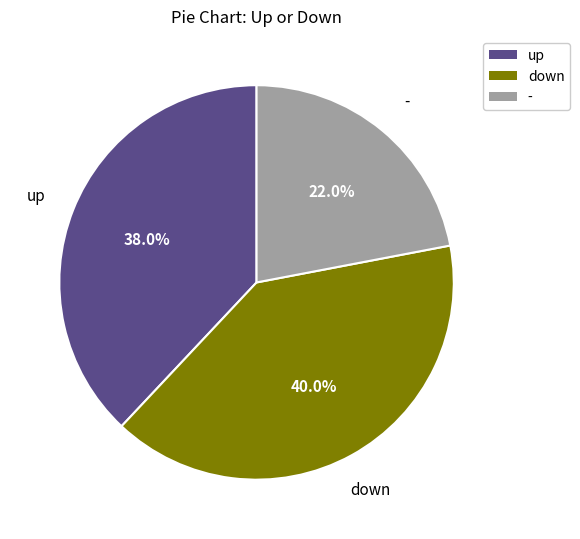

Does down account for over 50% of the chart?

No